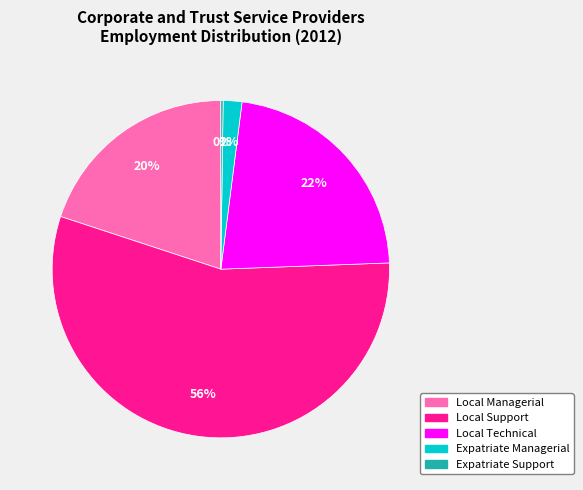

Does any single category account for the majority?

Yes